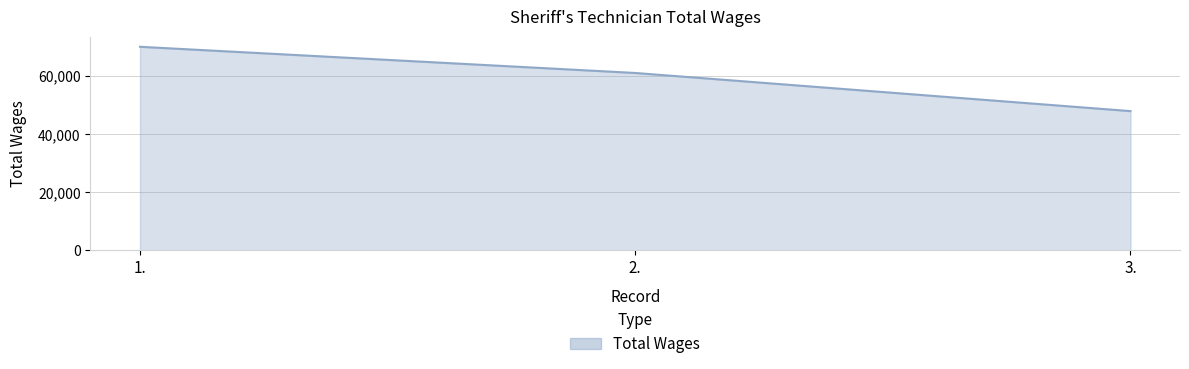

Count the number of categories in the chart.

3